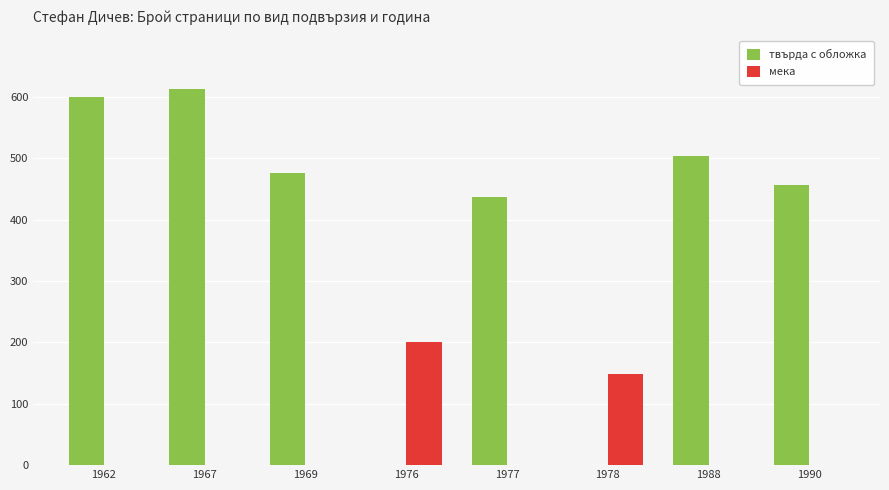

Reading left to right, extract all data points from this chart.

твърда с обложка: 1962=600	1967=612	1969=476	1976=0	1977=436	1978=0	1988=504	1990=456
мека: 1962=0	1967=0	1969=0	1976=200	1977=0	1978=148	1988=0	1990=0